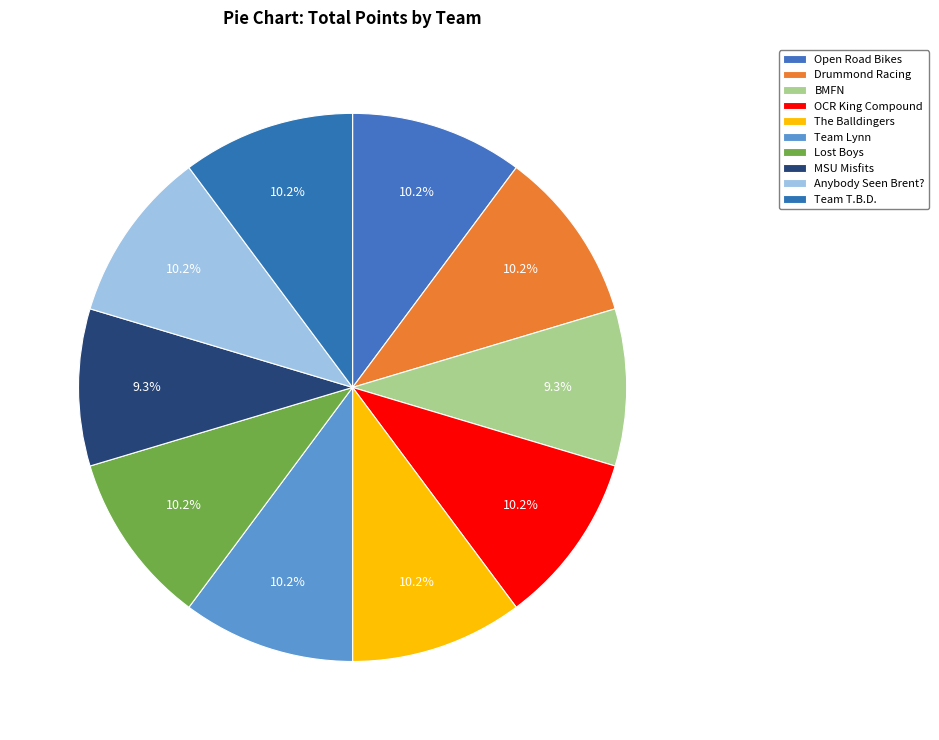

How many segments does this pie chart have?

10